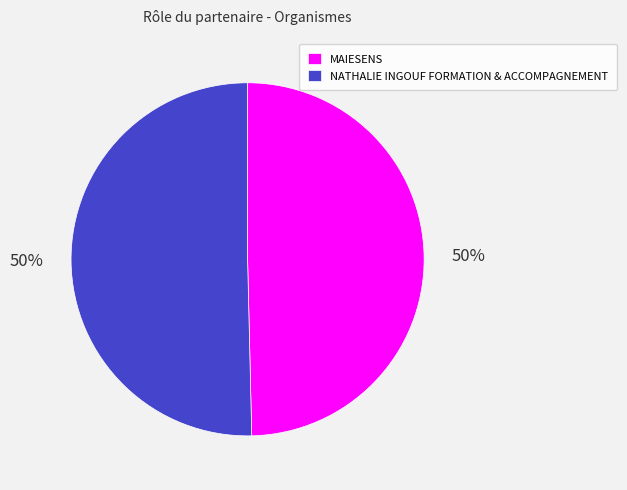

The MAIESENS slice represents 60% of the pie. True or false?

False